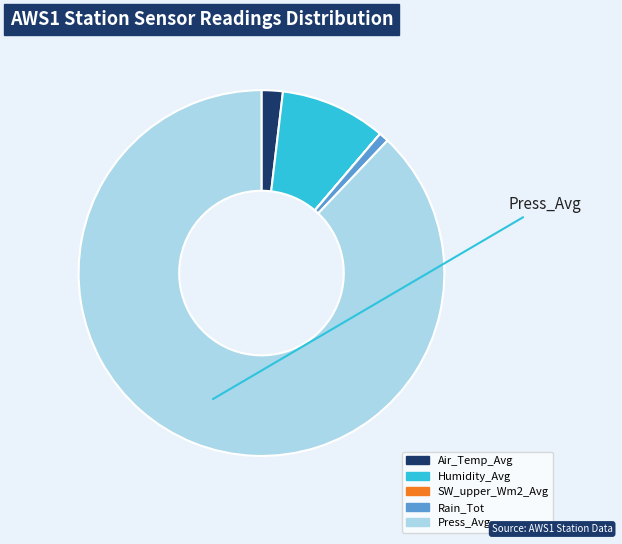

Approximately how many times larger is the value at Press_Avg compared to Rain_Tot?

101.3